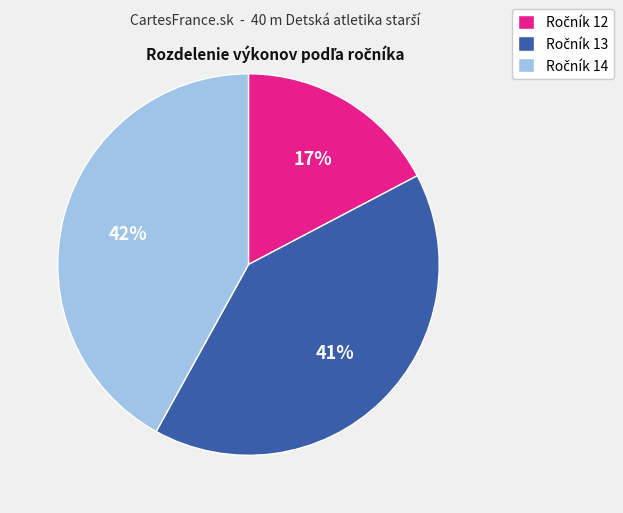

Is there a majority slice in this chart?

No